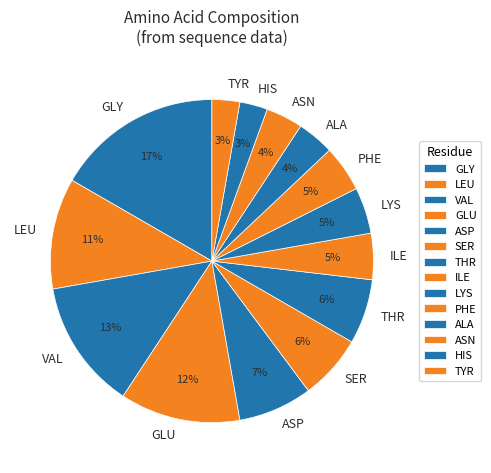

Is it true that ILE is 5% of the pie?

True